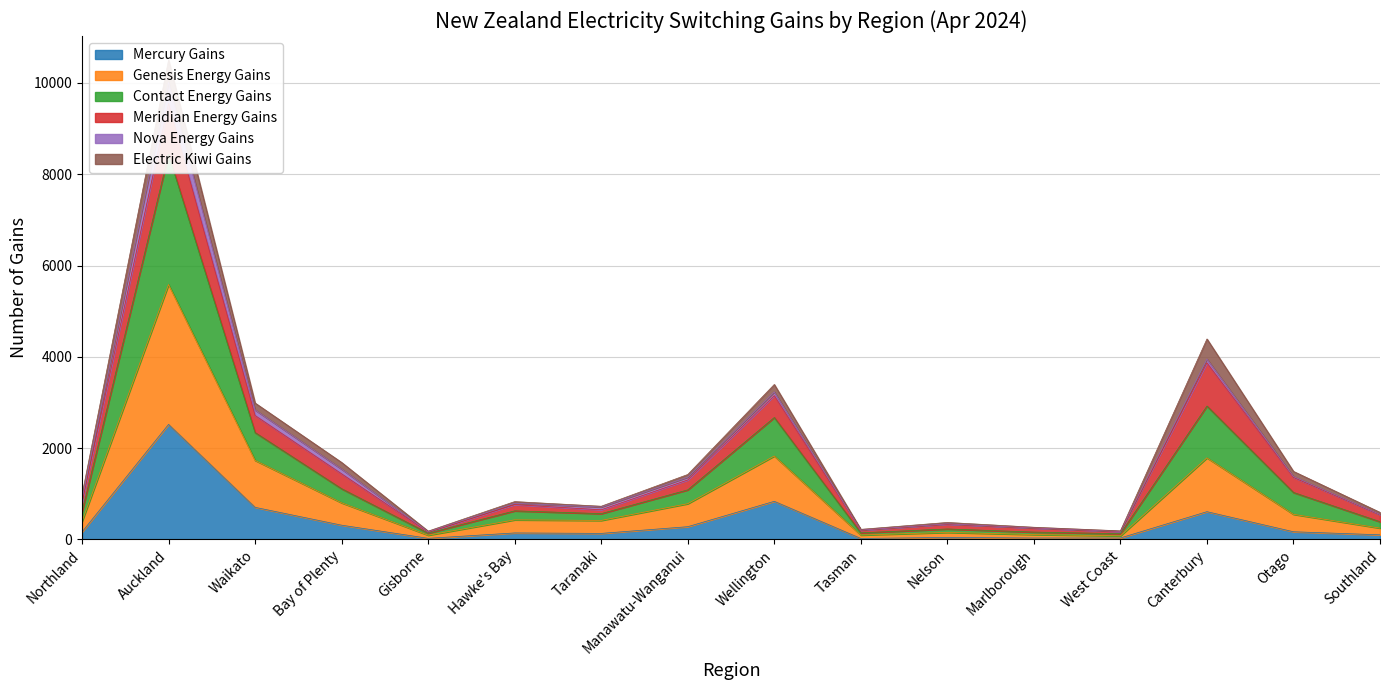

True or false: Genesis Energy Gains and Mercury Gains intersect in this chart.

False